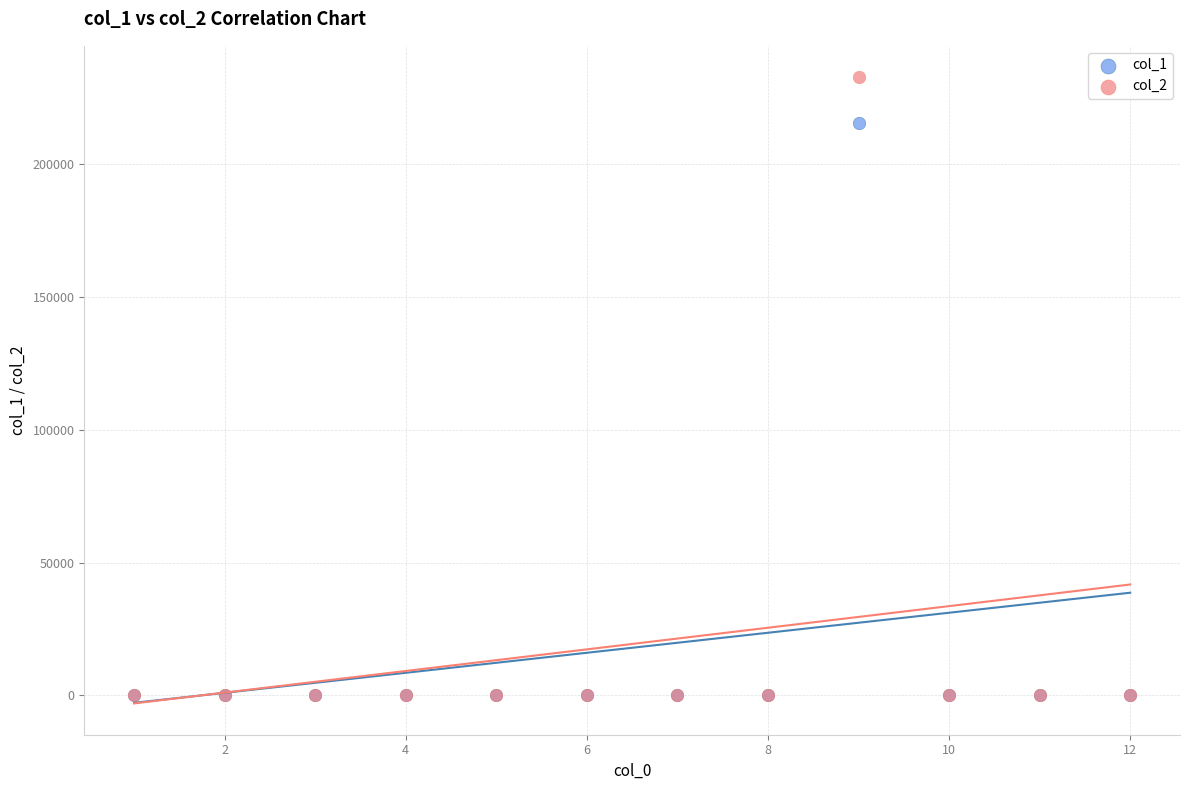

Across all series, what Y value is closest to 116370?

215500